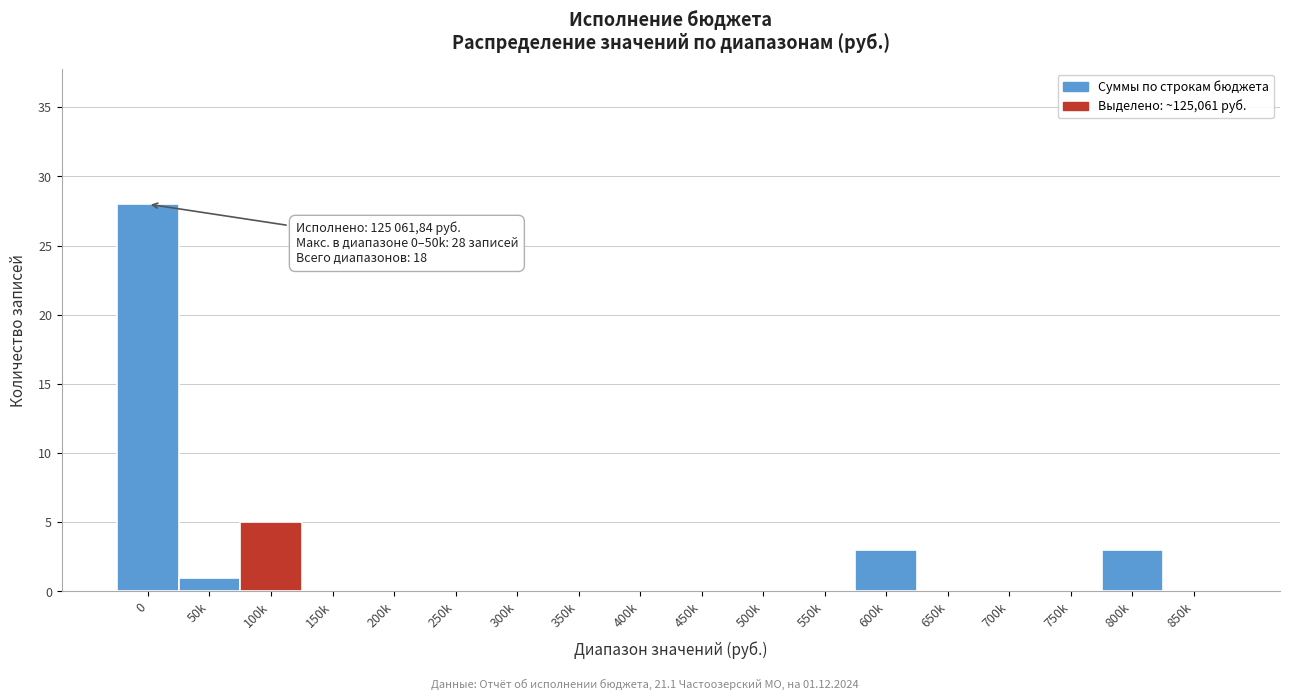

What is the maximum value shown in the chart?

28